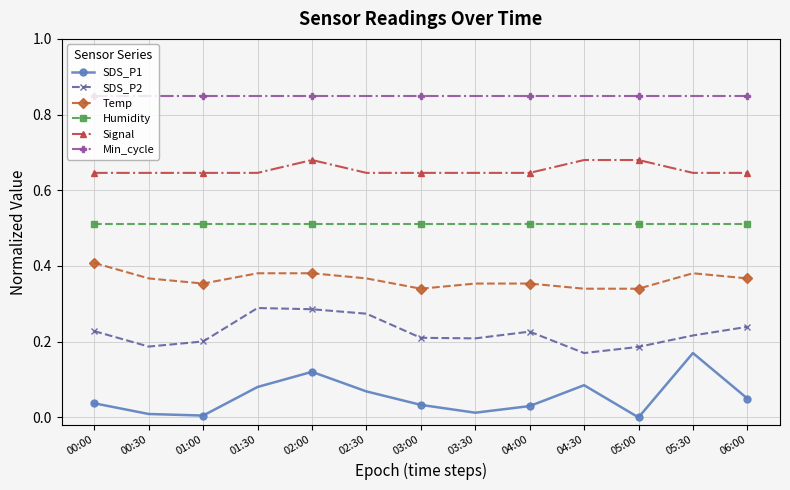

Is the value of SDS_P2 at 05:30 greater than the value of Humidity at 01:30?

No